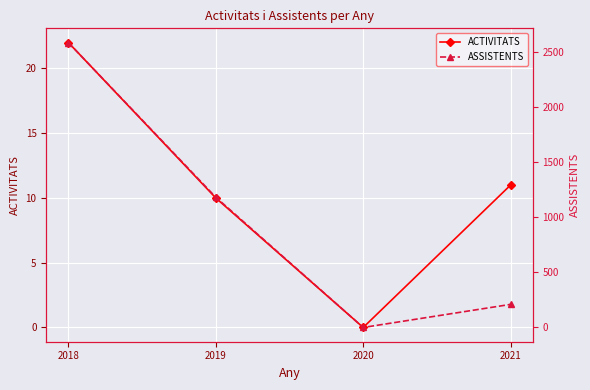

What is the value of the ASSISTENTS point at the 2nd from the left?

1184